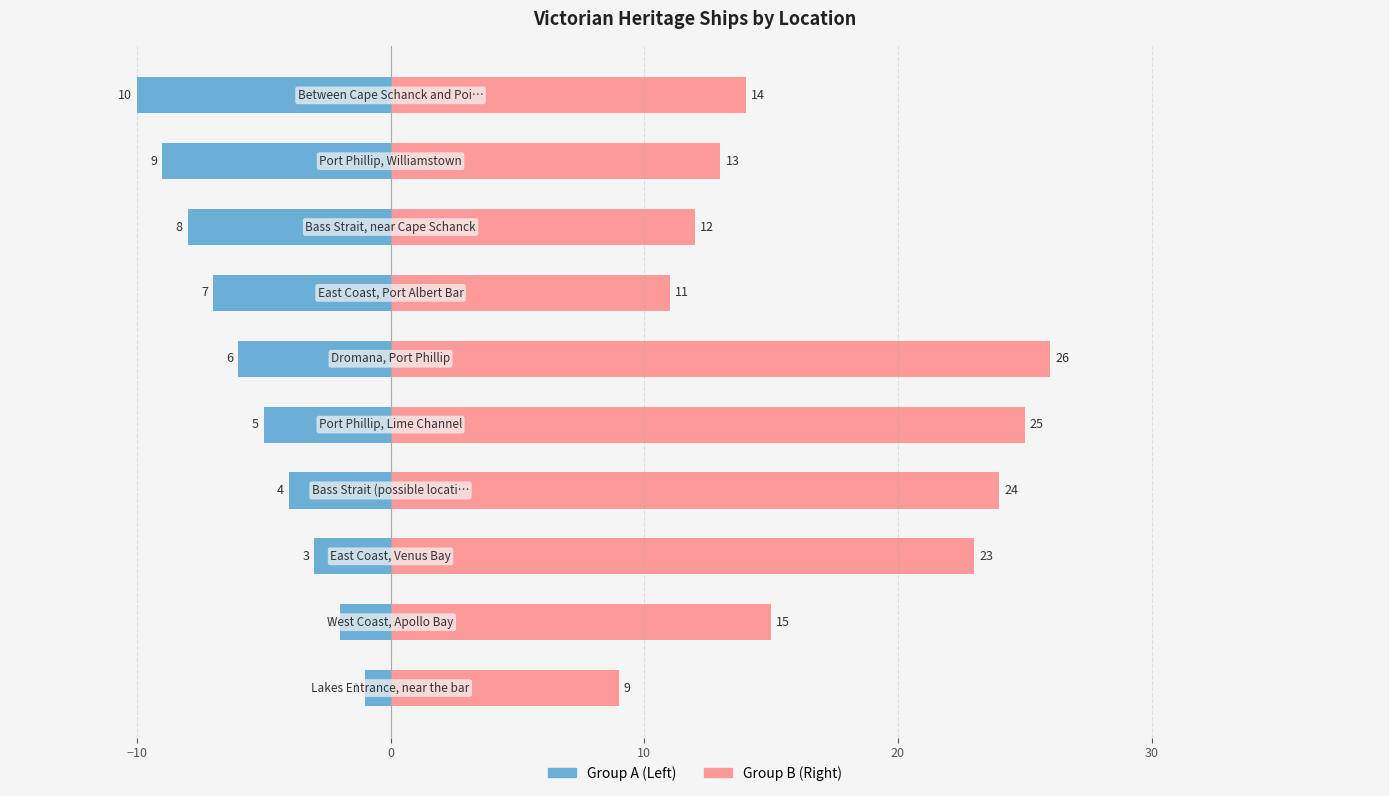

How many groups of bars are there?

10